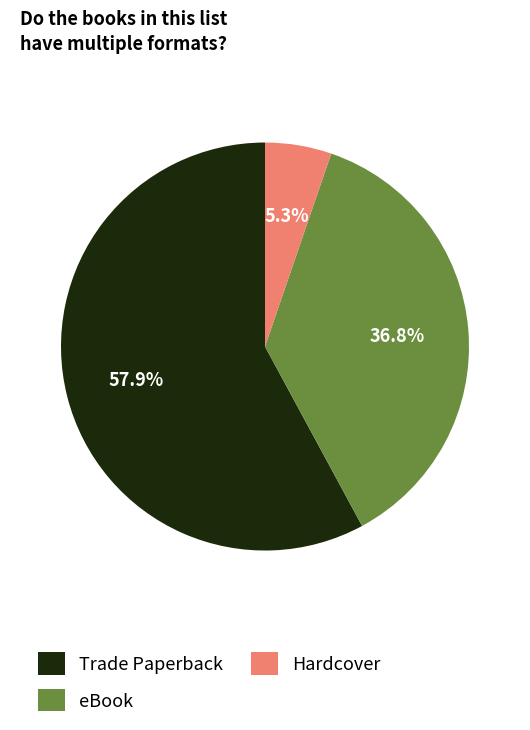

Which category has the biggest portion of the pie?

Trade Paperback